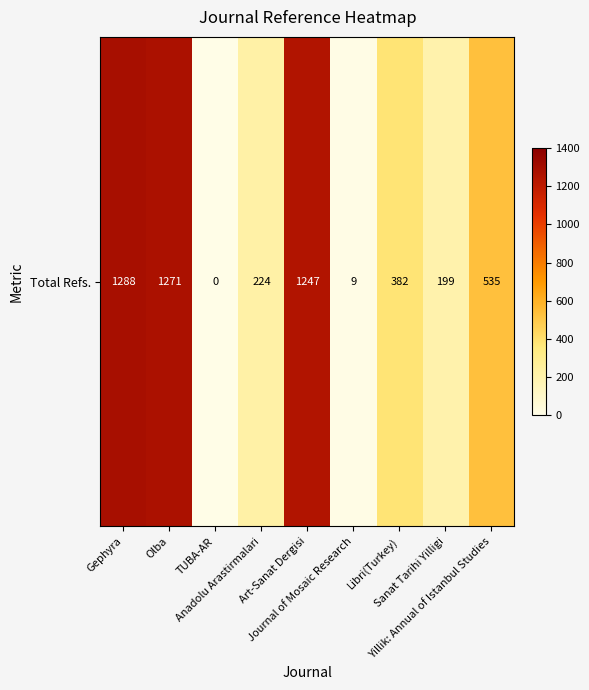

List the labels in order of value, smallest first.

TUBA-AR, Journal of Mosaic Research, Sanat Tarihi Yilligi, Anadolu Arastirmalari, Libri(Turkey), Yillik: Annual of Istanbul Studies, Art-Sanat Dergisi, Olba, Gephyra